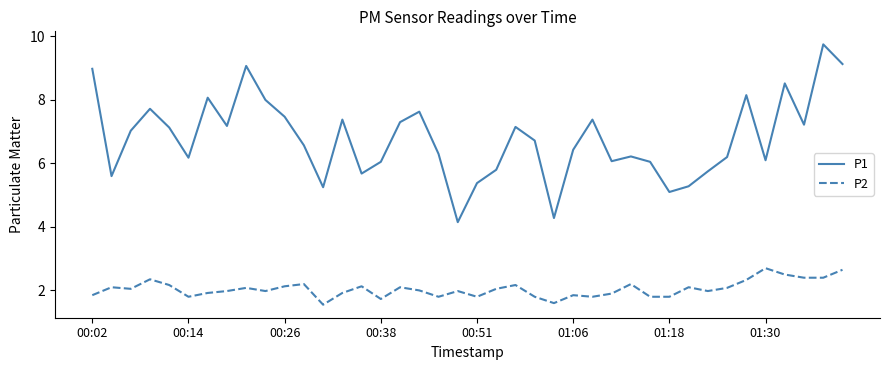

True or false: P2 and P1 cross at least once.

False